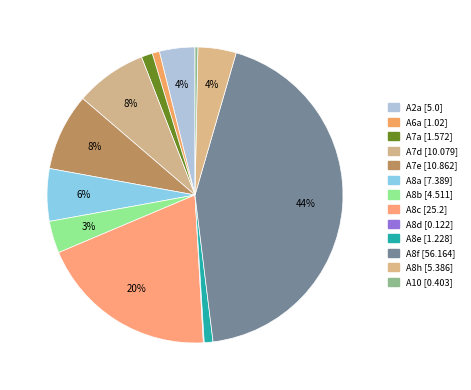

To the nearest percent, what is the difference between the largest and smallest slice percentages?

43%